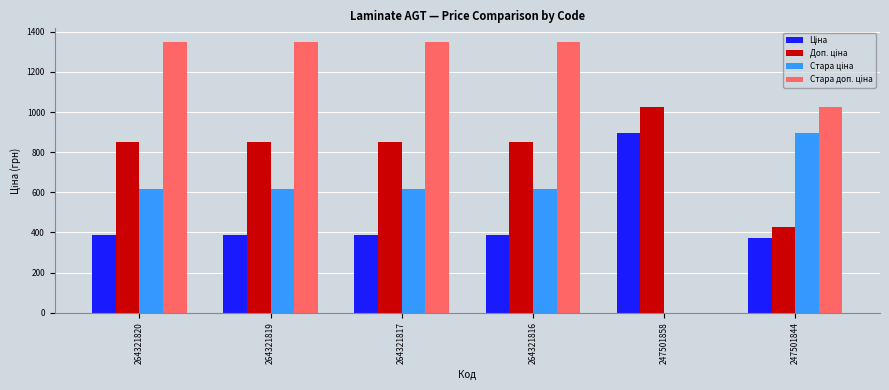

What is the greatest value displayed?

1349.8